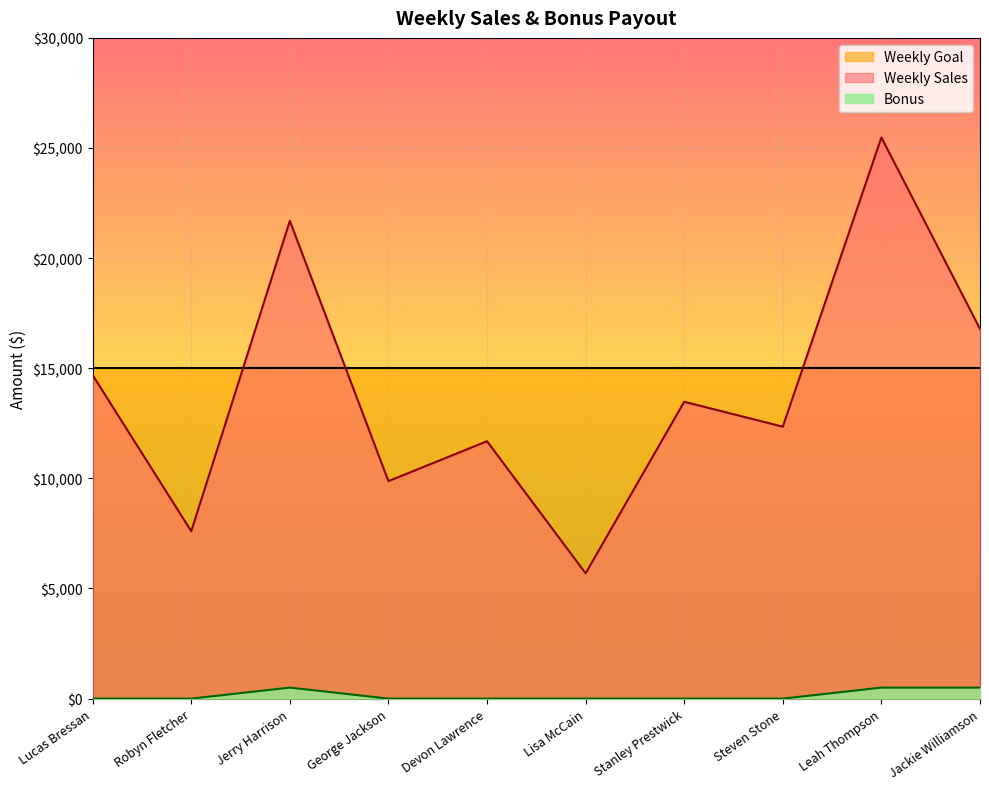

True or false: Bonus and Weekly Sales intersect in this chart.

False